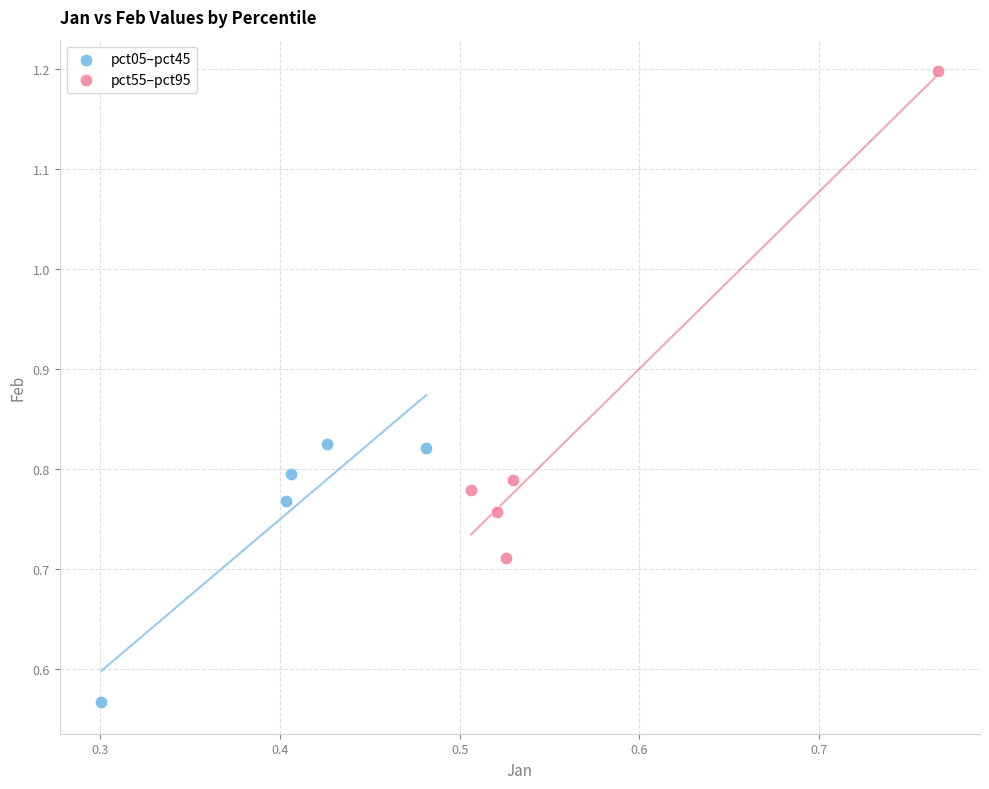

Which series has the widest spread of Y values?

pct55–pct95